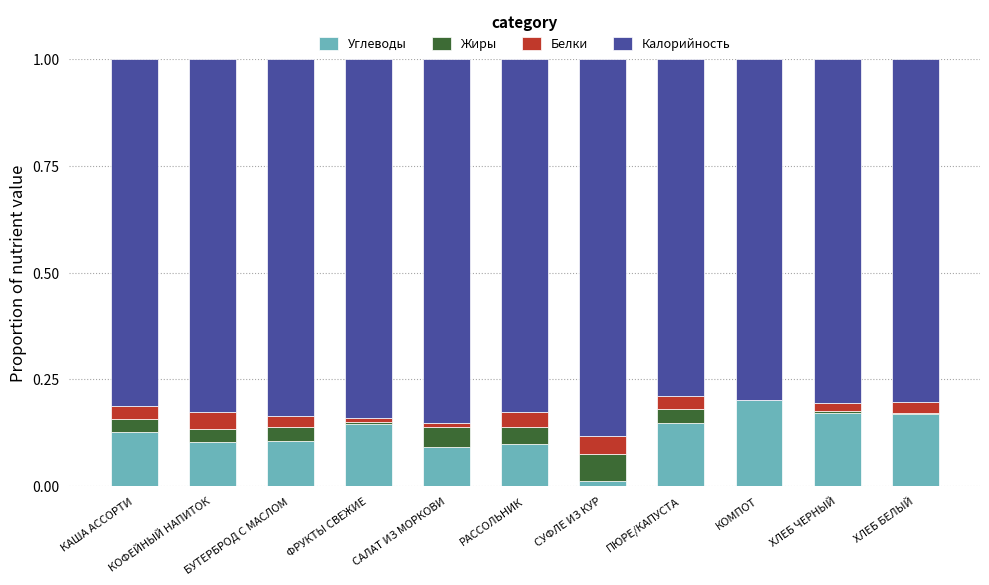

What is the sum of all Углеводы values?

1.4